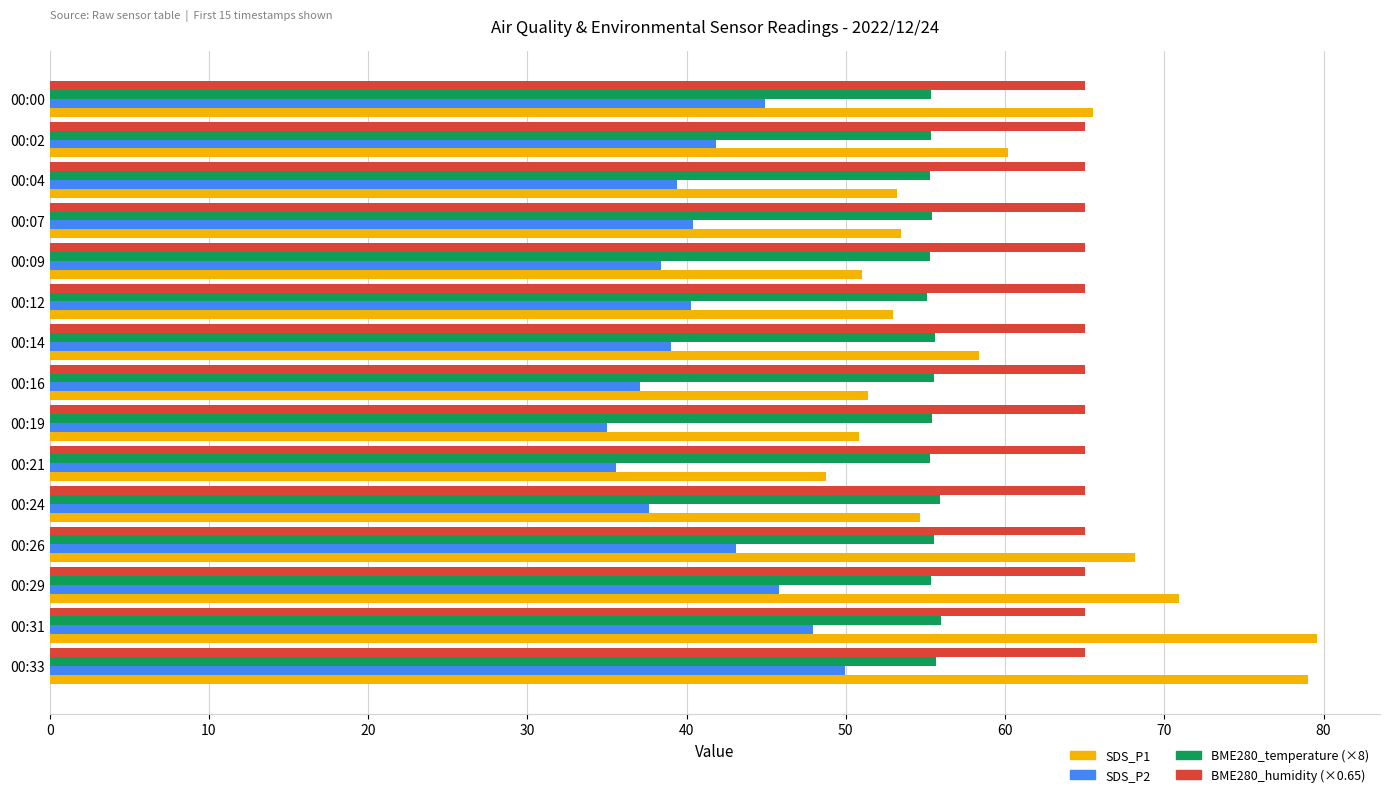

What is the sum of all BME280_temperature (×8) values?

832.2